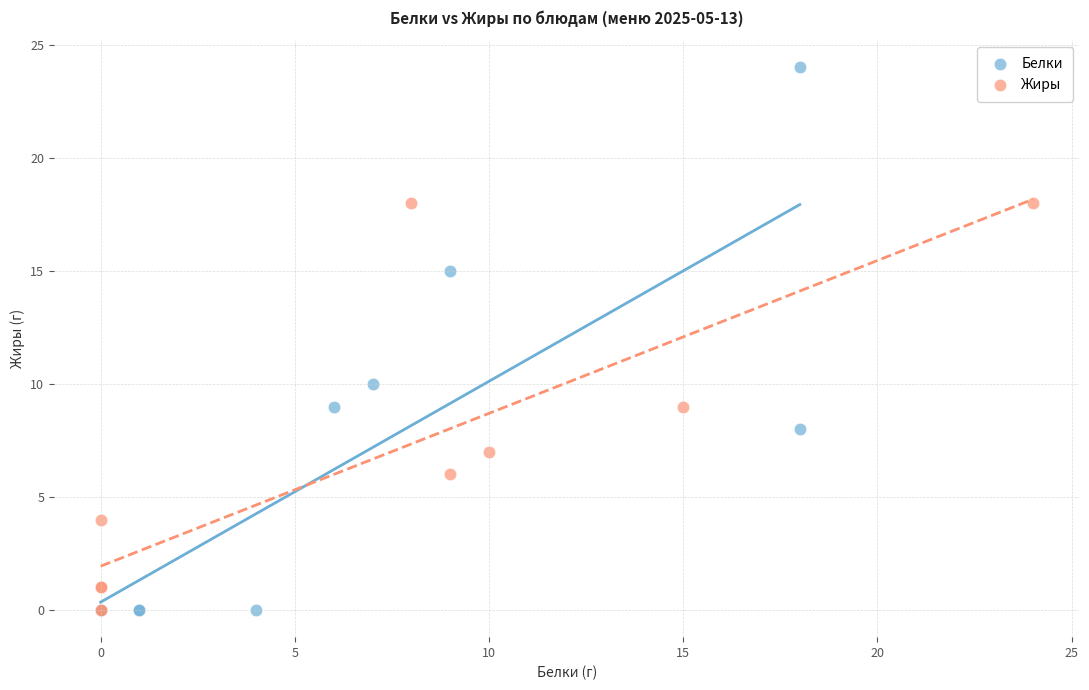

Which series has the largest Y range (max minus min)?

Белки